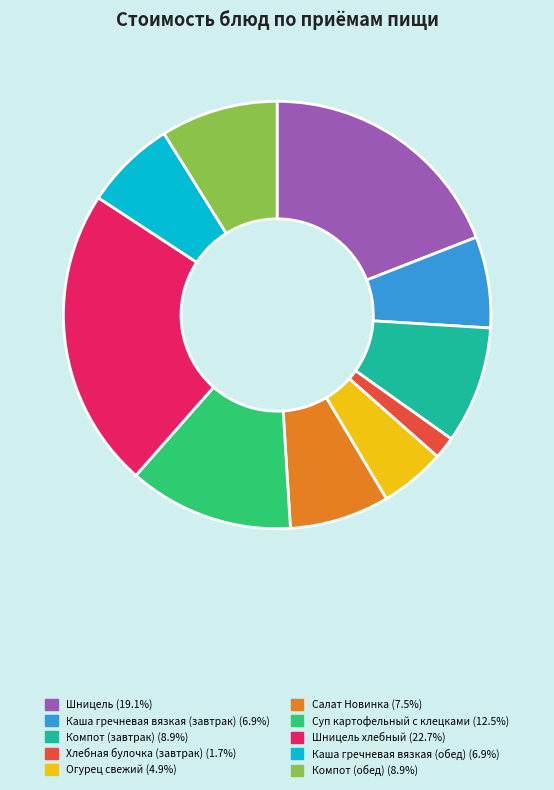

Is there any slice that represents more than half of the pie?

No